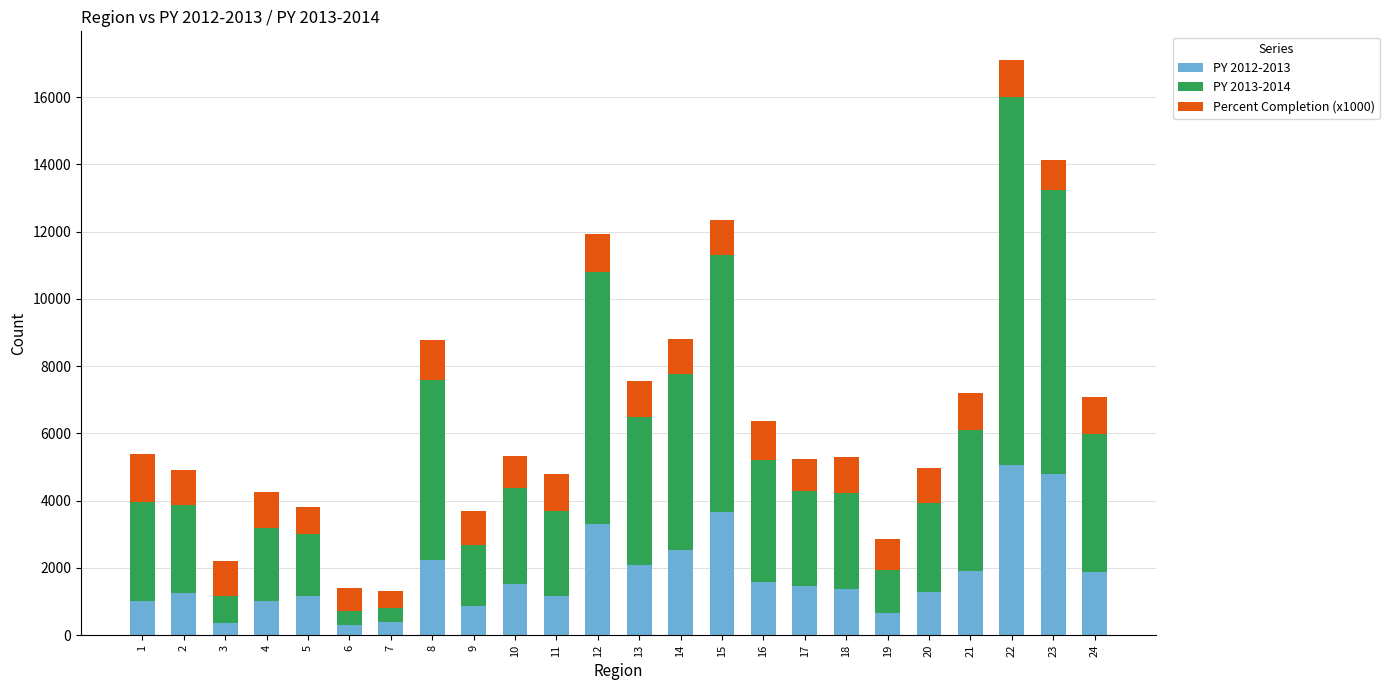

What are all the series names shown in the legend?

PY 2012-2013, PY 2013-2014, Percent Completion (x1000)